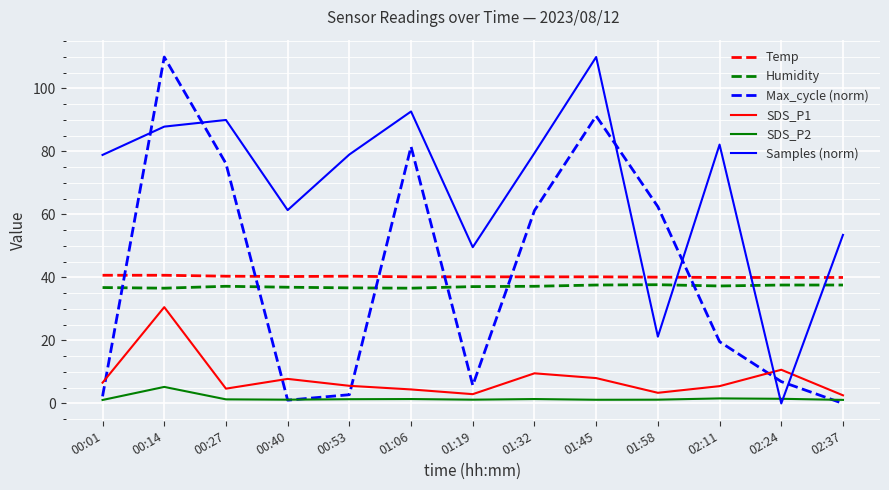

What is the greatest value displayed?

110.0